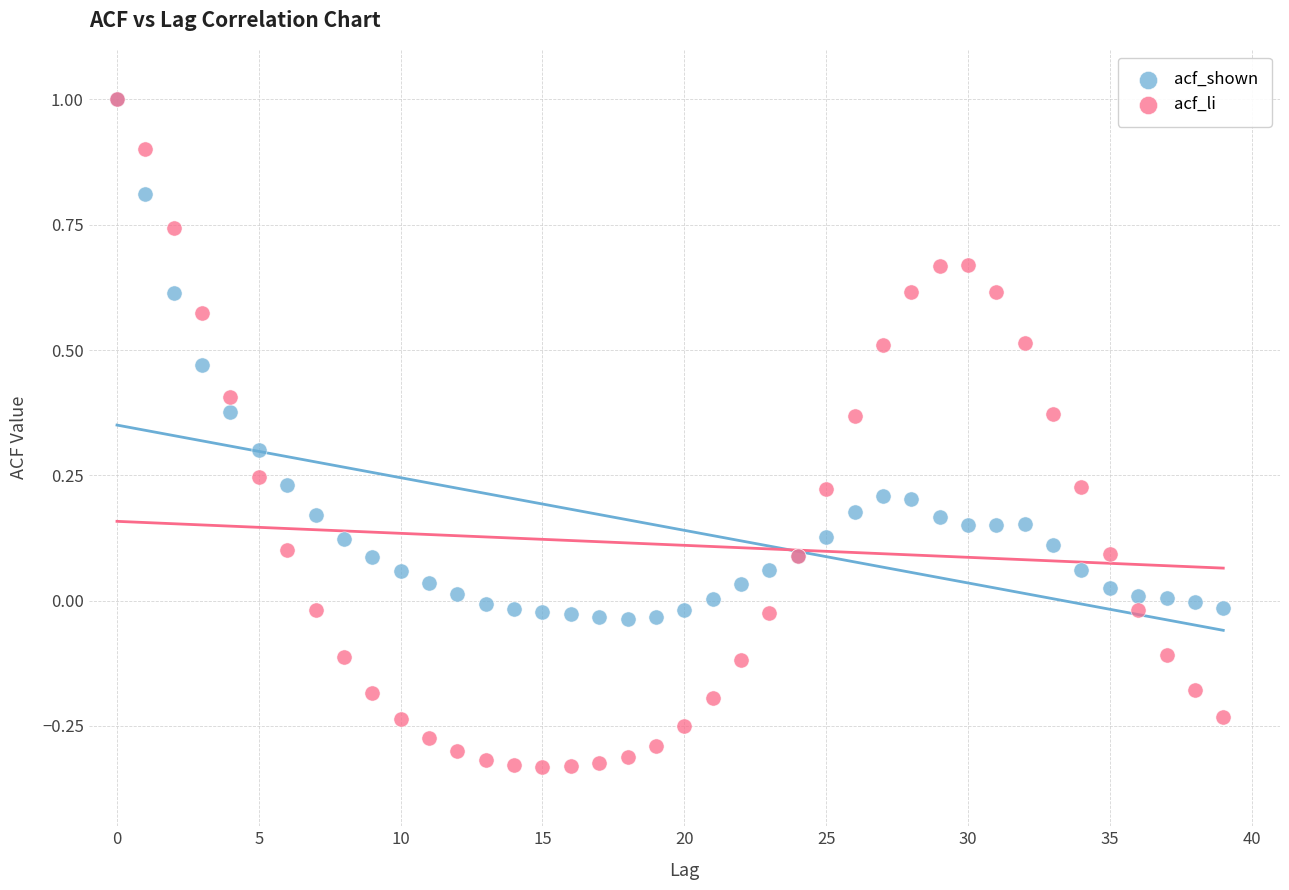

Which series has the widest spread of Y values?

acf_li